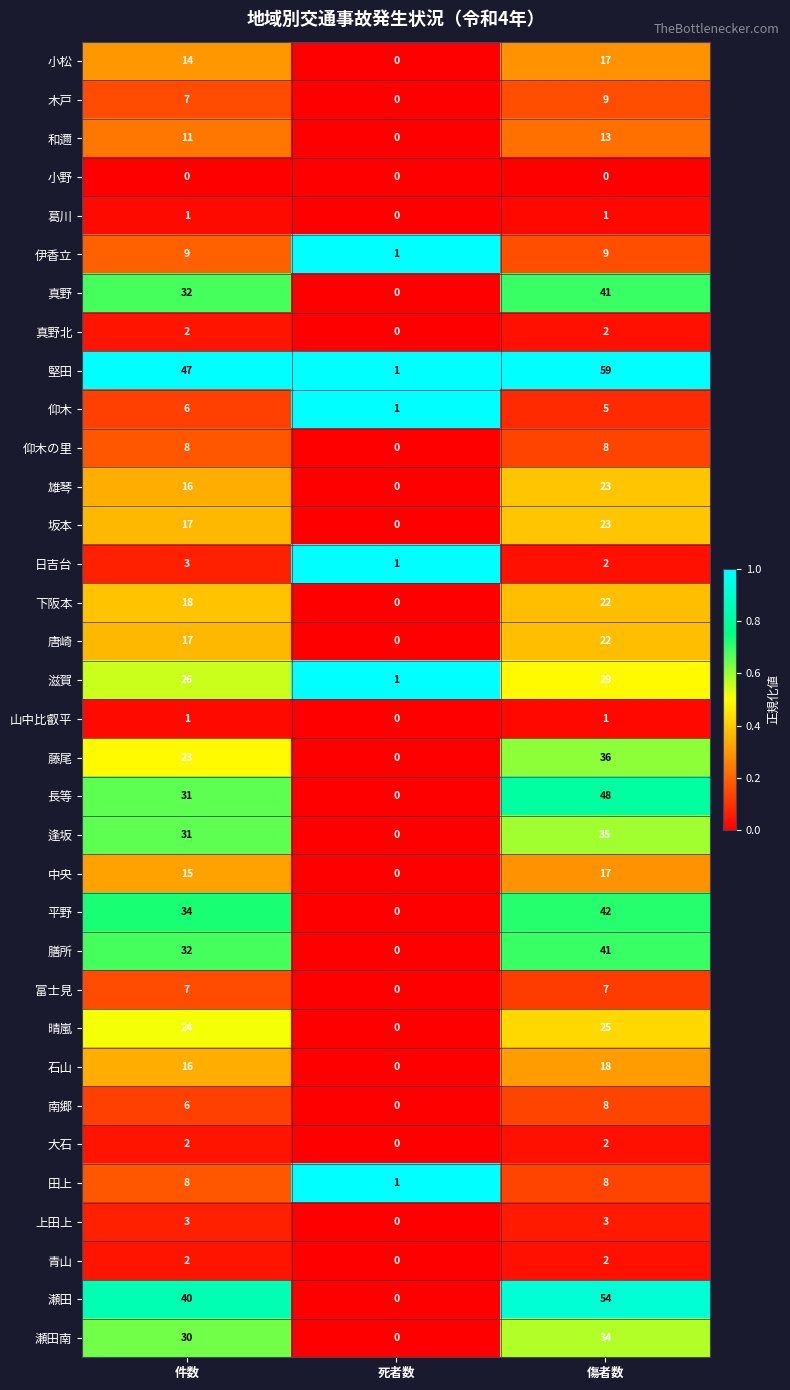

Which series has the largest range (max minus min)?

堅田